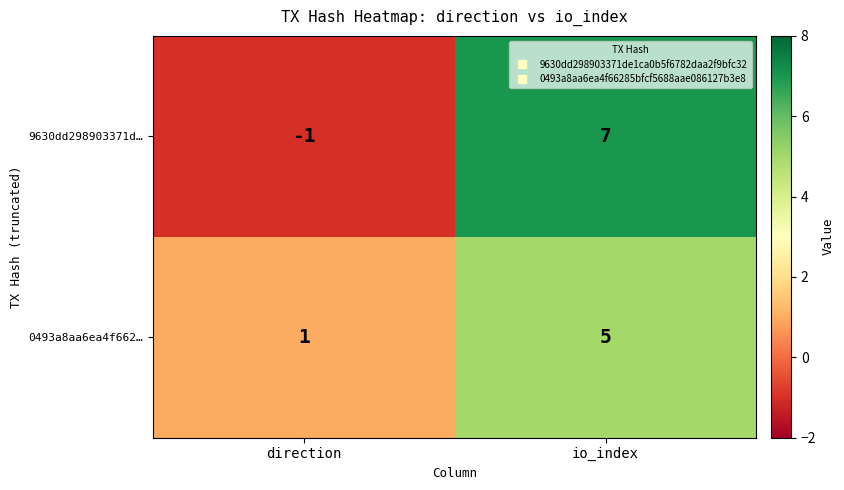

How many distinct data groups are displayed?

2